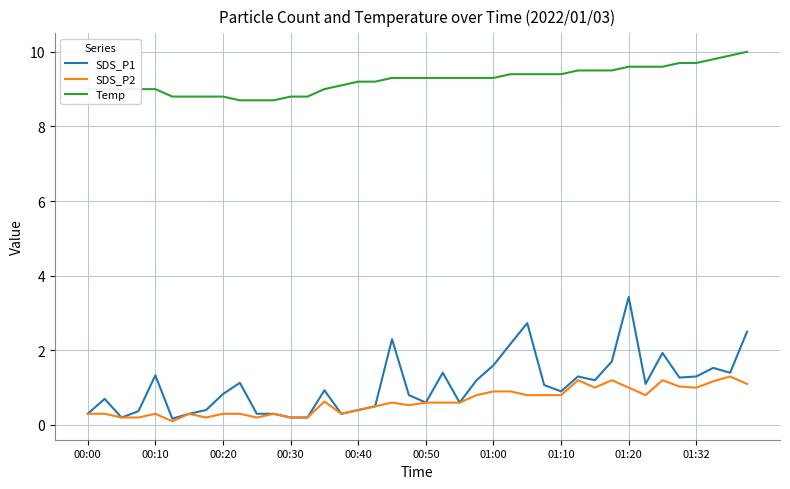

True or false: SDS_P1 and Temp intersect in this chart.

False